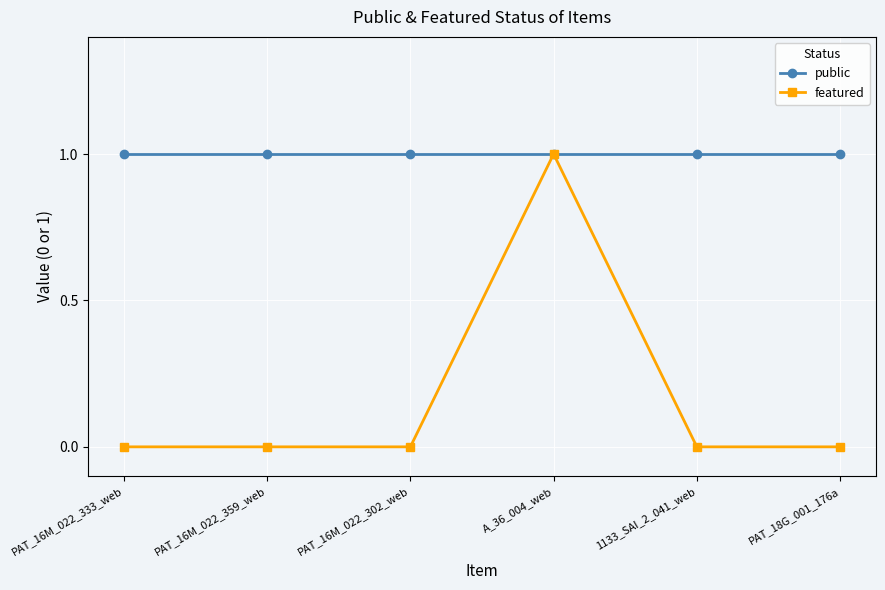

What is the value of the public point at the 3rd from the left?

1